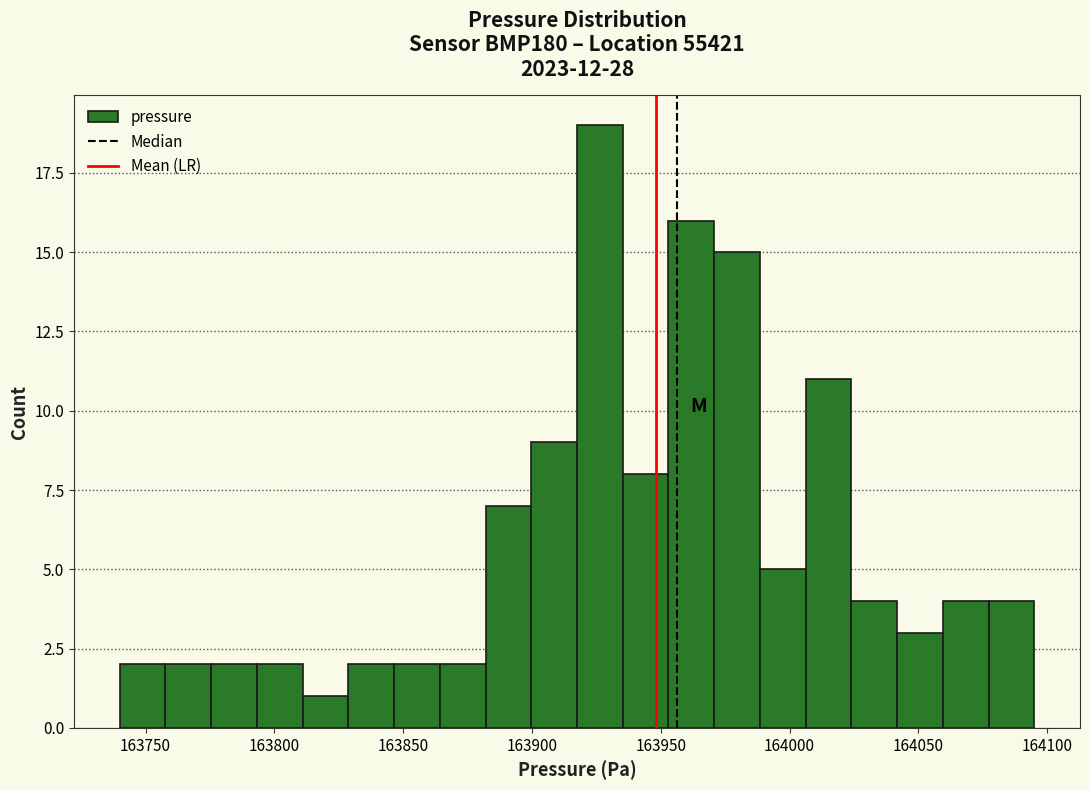

Read against the x-axis, roughly where is the centre of the tallest bar?

163925